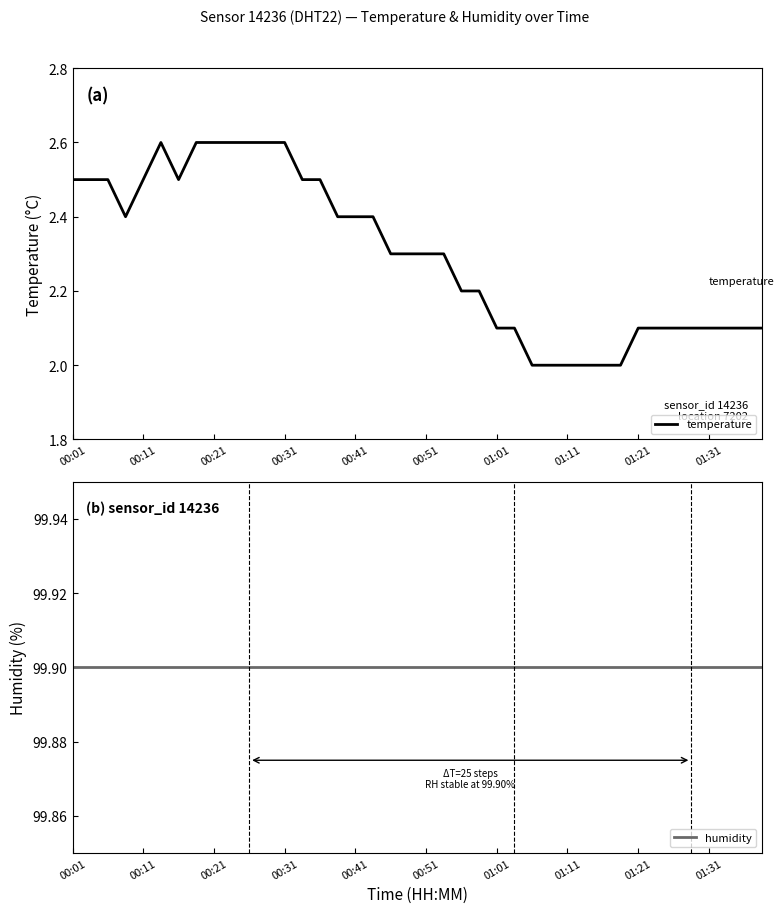

Does the chart display data point markers on the line(s)?

No